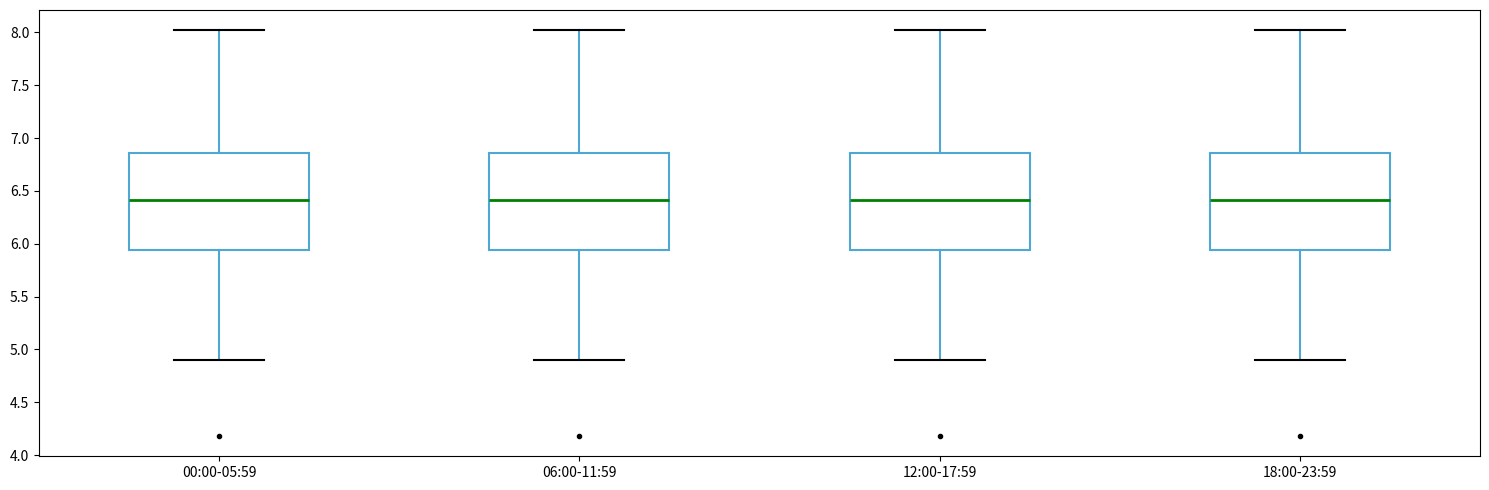

Reading left to right, transcribe this box plot: for each box, give where its median line is, the range the box spans, and where its two whiskers end, as read against the y-axis. The values are not printed on the chart, so give them approximately, as read against the axis.

00:00-05:59: median 6.40, box 5.95 to 6.85, whiskers 4.90 to 8.00
06:00-11:59: median 6.40, box 5.95 to 6.85, whiskers 4.90 to 8.00
12:00-17:59: median 6.40, box 5.95 to 6.85, whiskers 4.90 to 8.00
18:00-23:59: median 6.40, box 5.95 to 6.85, whiskers 4.90 to 8.00